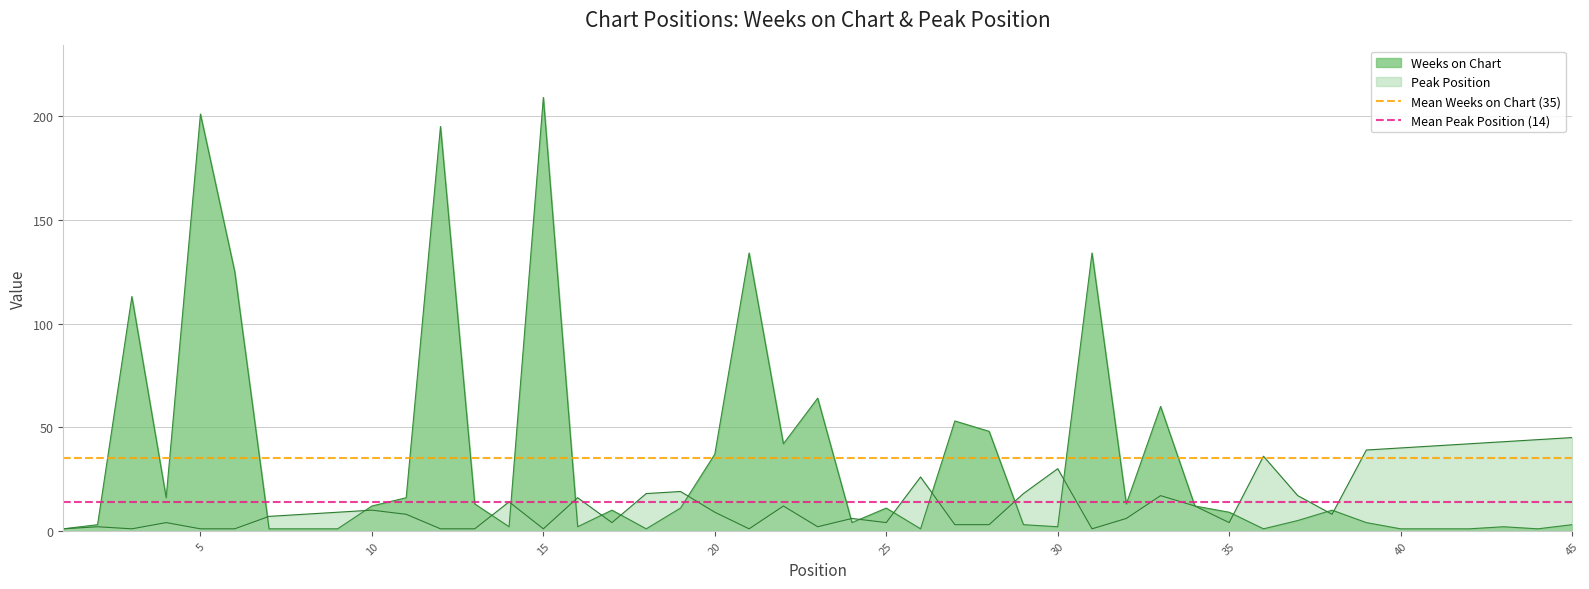

What is the value of the Mean Peak Position (14) point at the 2nd from the left?

14.1